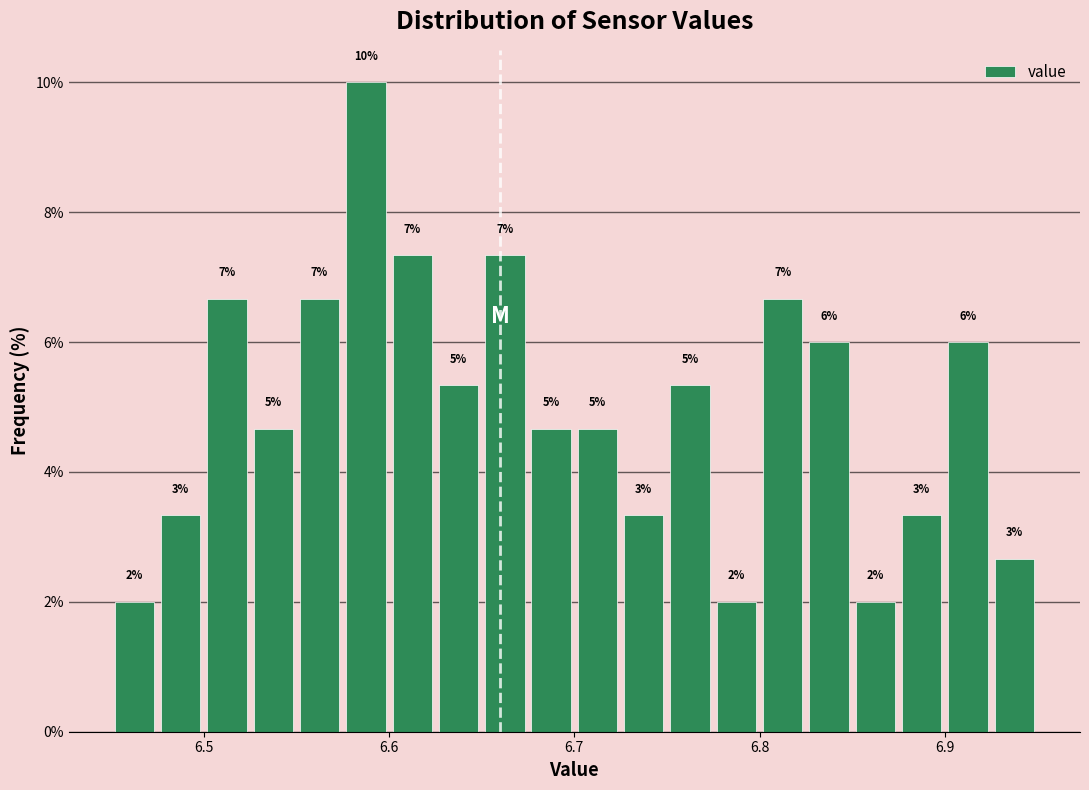

Around what value on the x-axis is the tallest bar? Give the approximate position of its centre, as read against the axis.

6.59